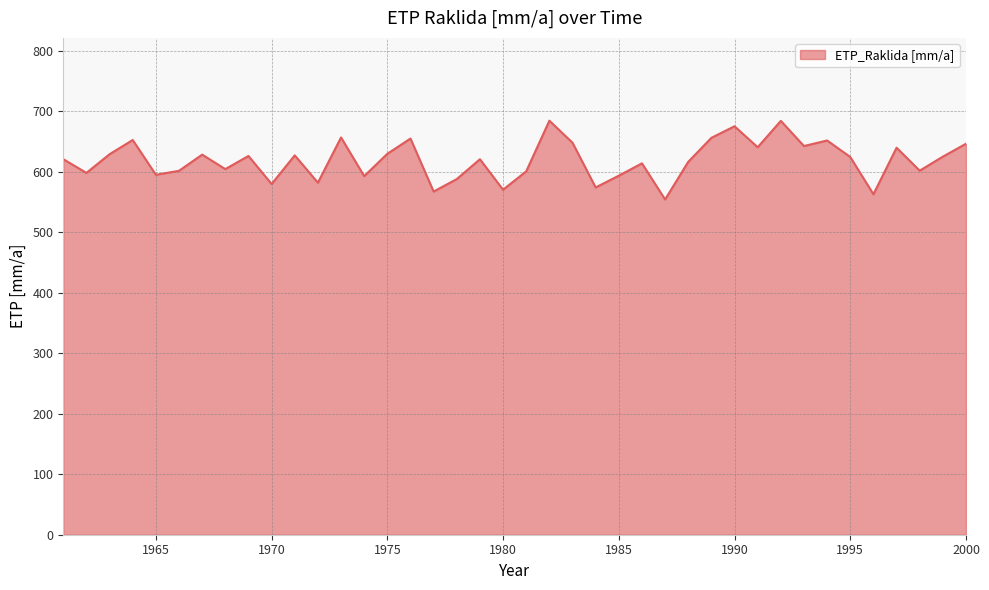

What is the maximum value shown in the chart?

684.4